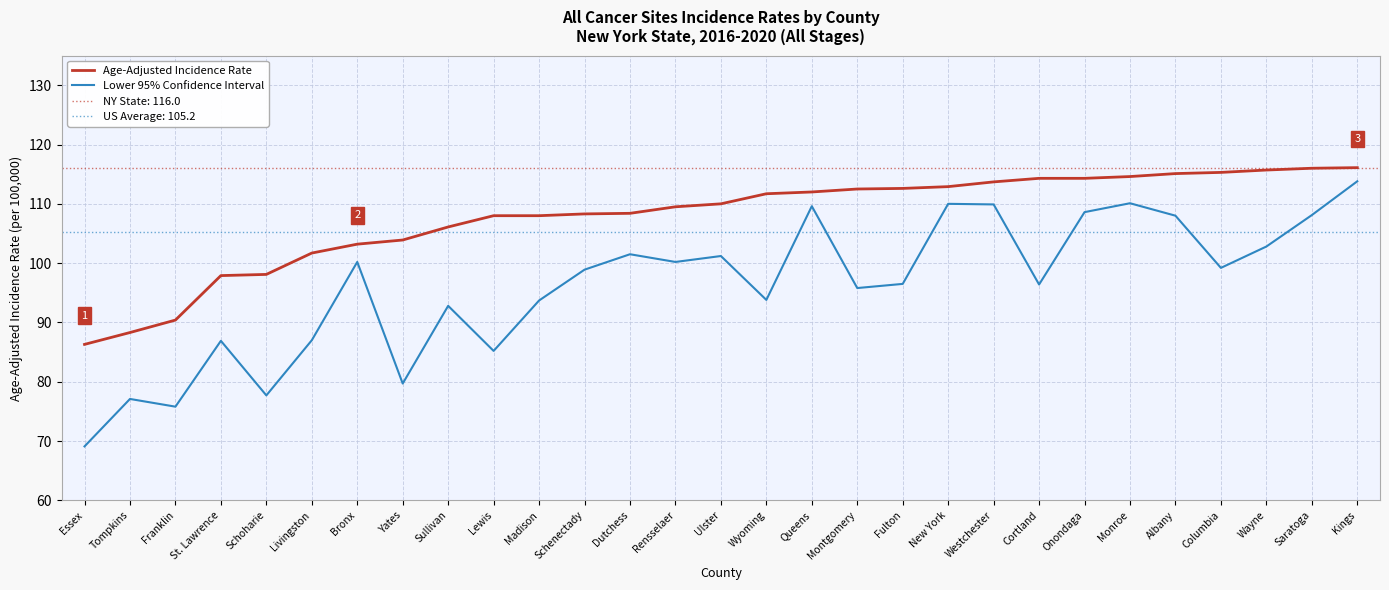

At which label does Age-Adjusted Incidence Rate reach its peak?

Kings